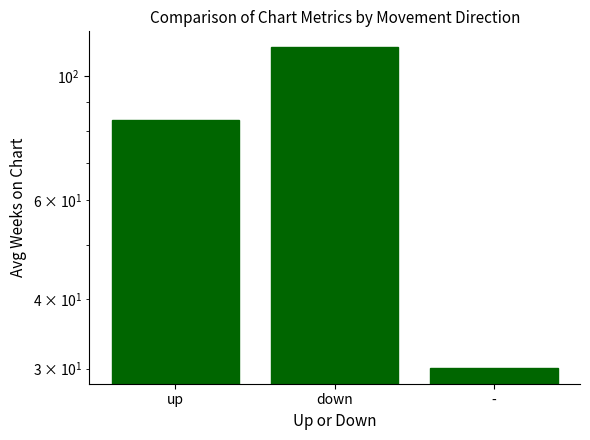

List the labels in order of value, largest first.

down, up, -